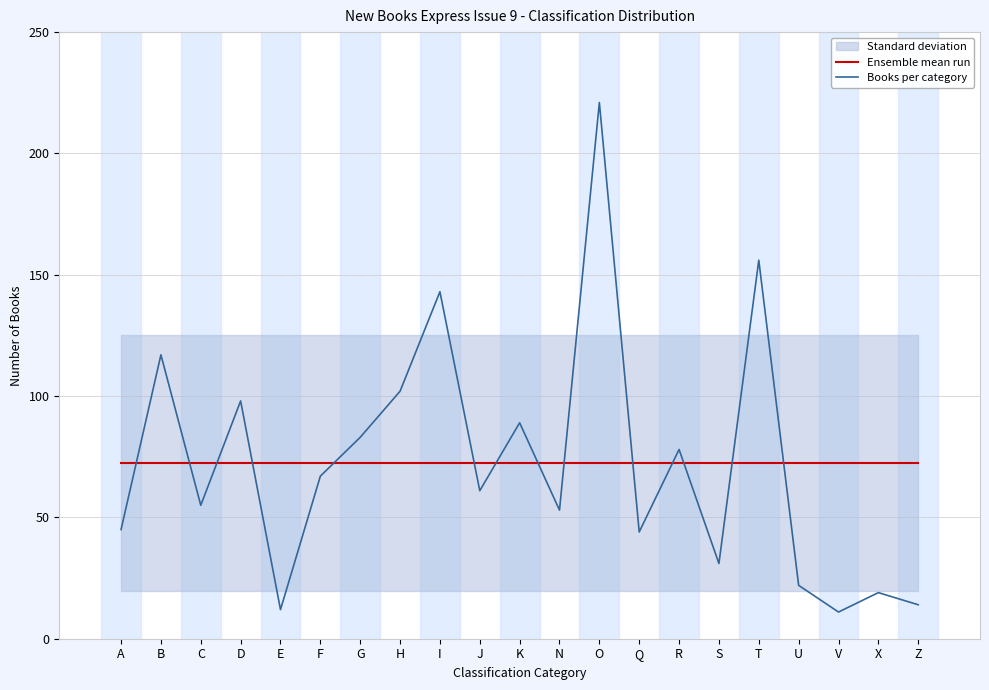

What is the approximate value of Ensemble mean run at N?

72.4